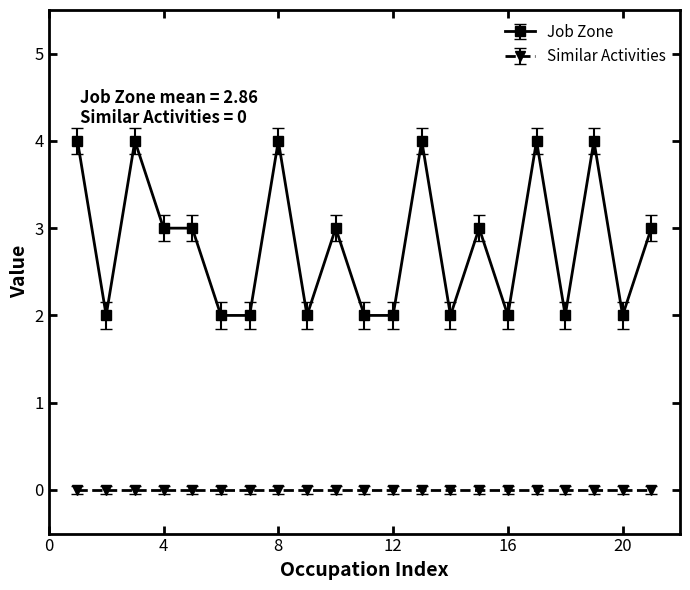

What is the maximum value shown in the chart?

4